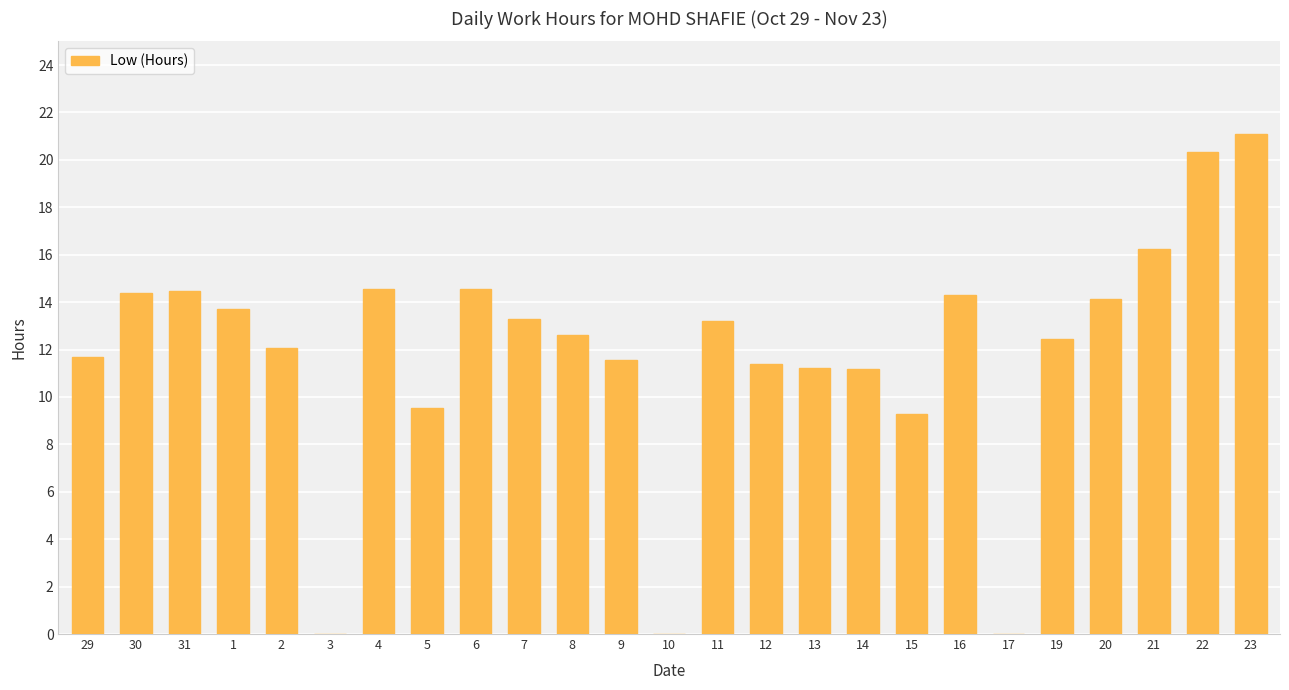

Between 20 and 7, which is larger?

20